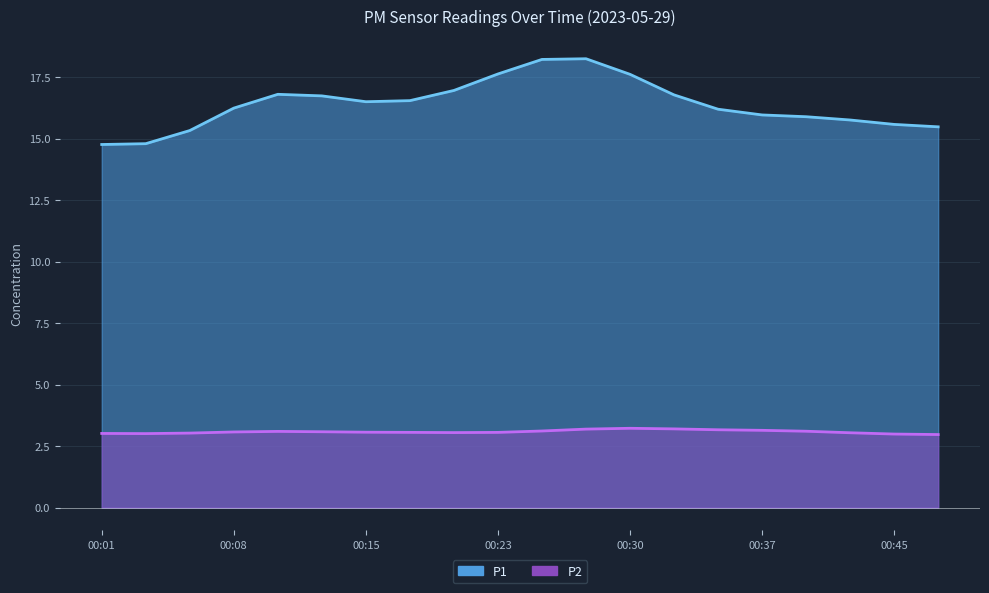

At which category is the sum across all series the highest?

00:28